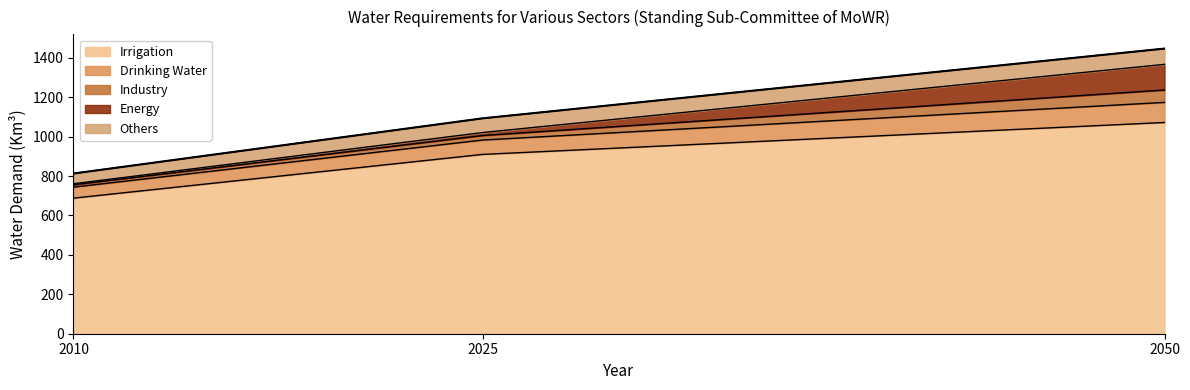

The Irrigation series shows 910 at 2025. True or false?

True